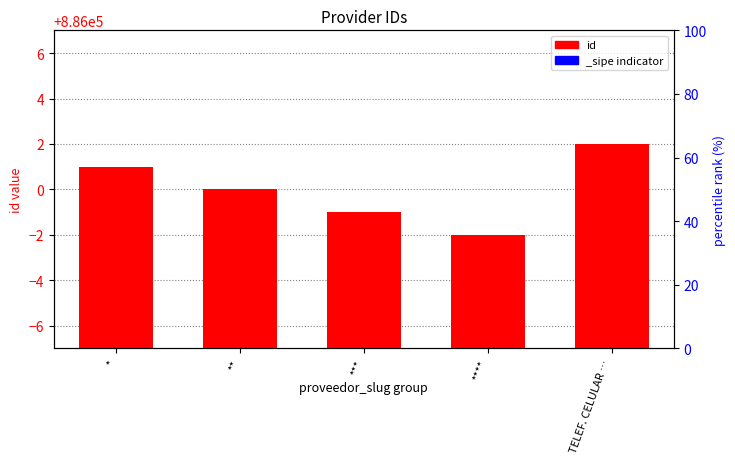

At which category does the chart reach its minimum across all series?

****